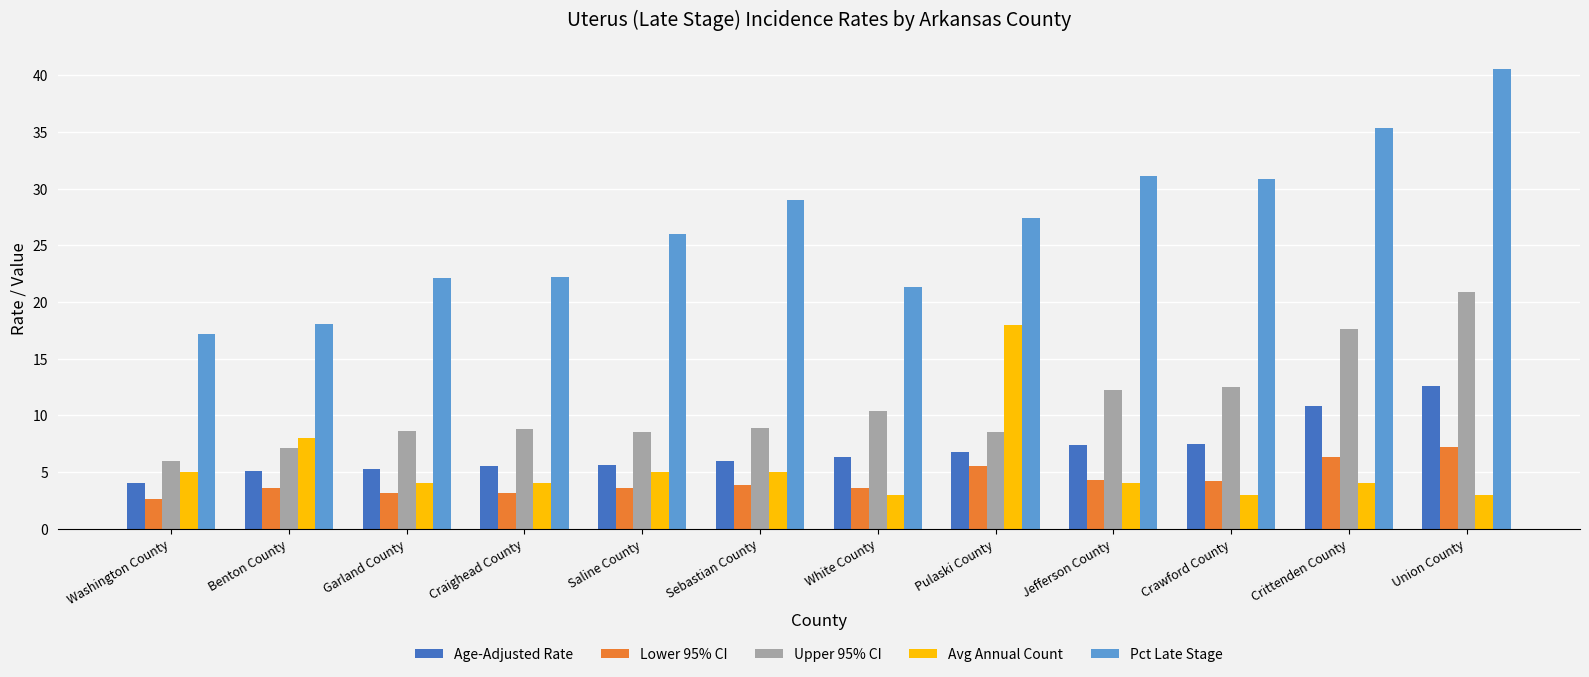

Which series has the largest total across all categories?

Pct Late Stage